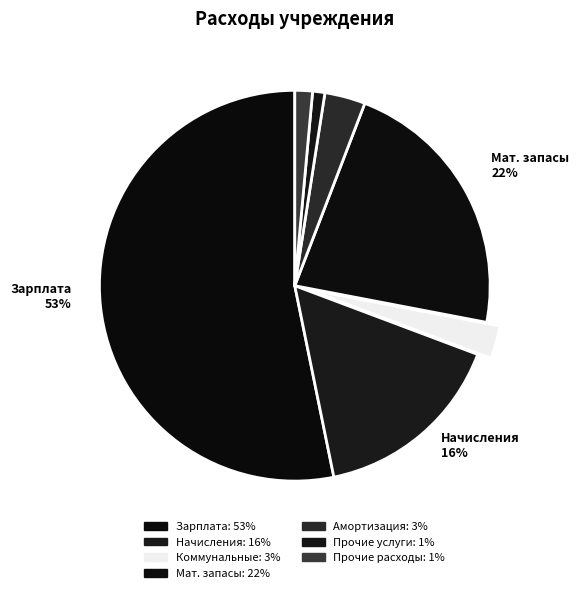

What is the majority slice?

Заработная плата